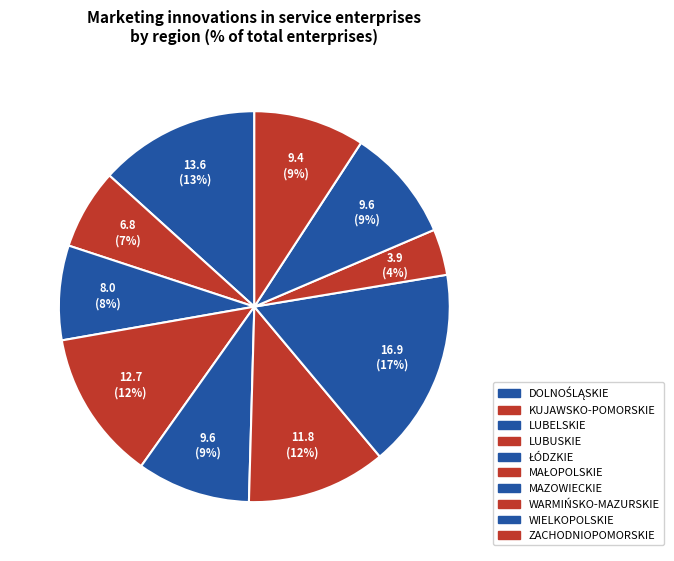

To the nearest percent, what is the difference between the LUBELSKIE and MAZOWIECKIE slice percentages?

9%